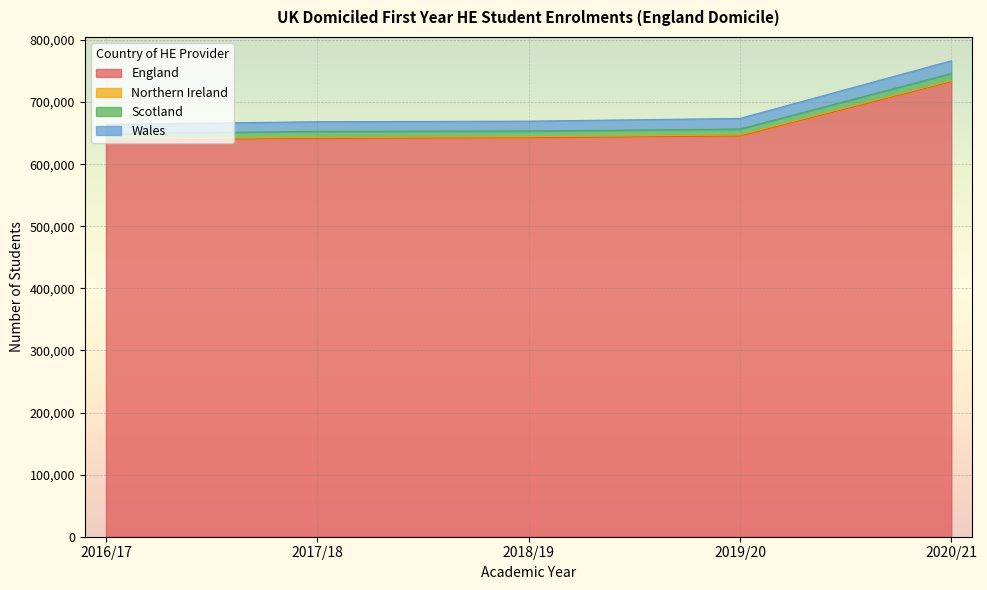

True or false: England and Scotland cross at least once.

False